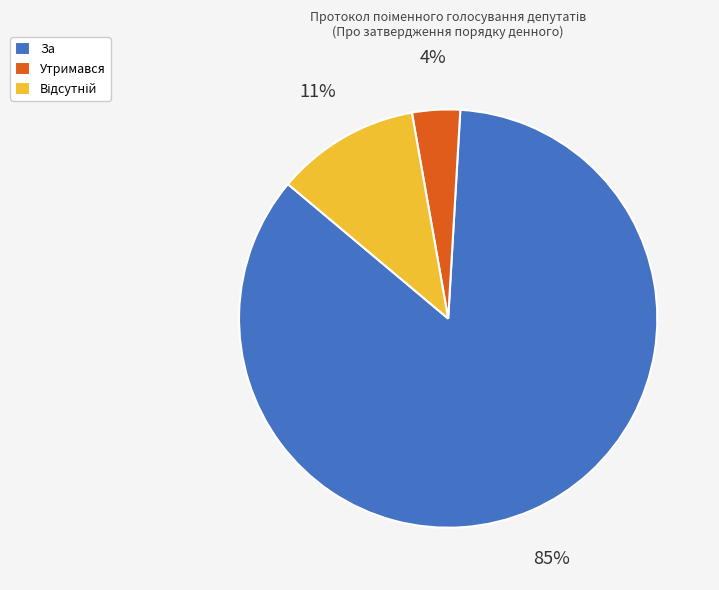

To the nearest percent, what percentage of the pie is За?

85%